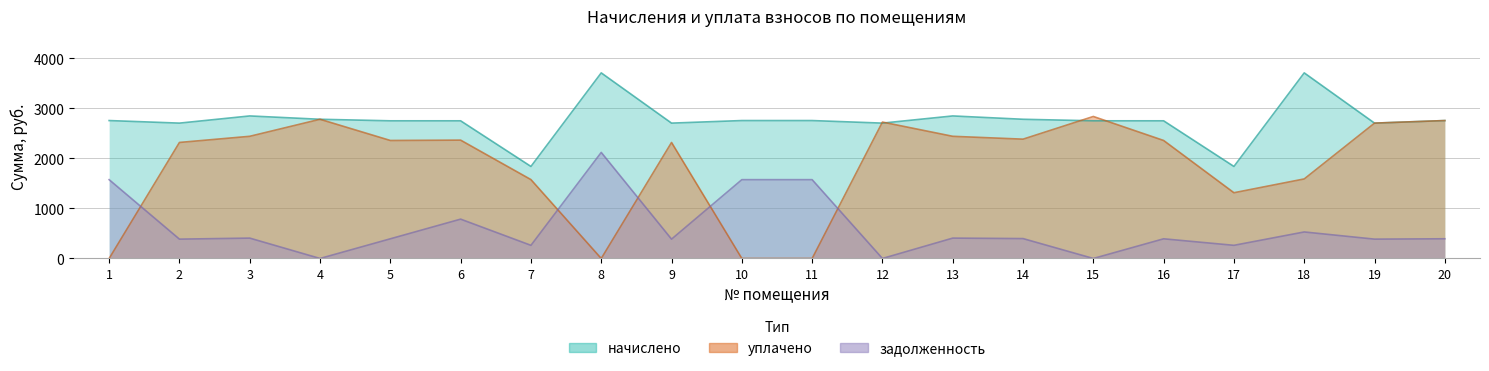

What is the spread (max minus min) of values at 15?

2838.3